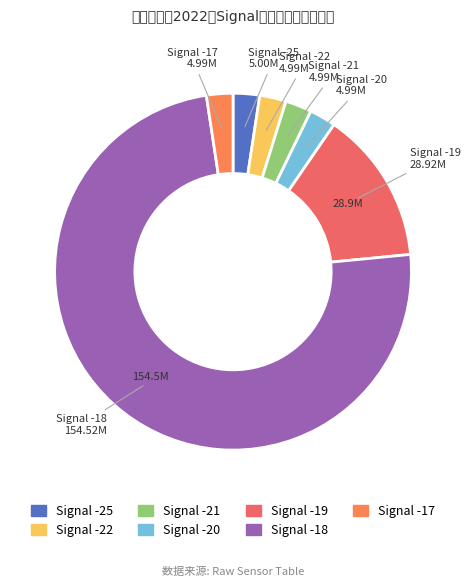

Which slice is the largest?

-18